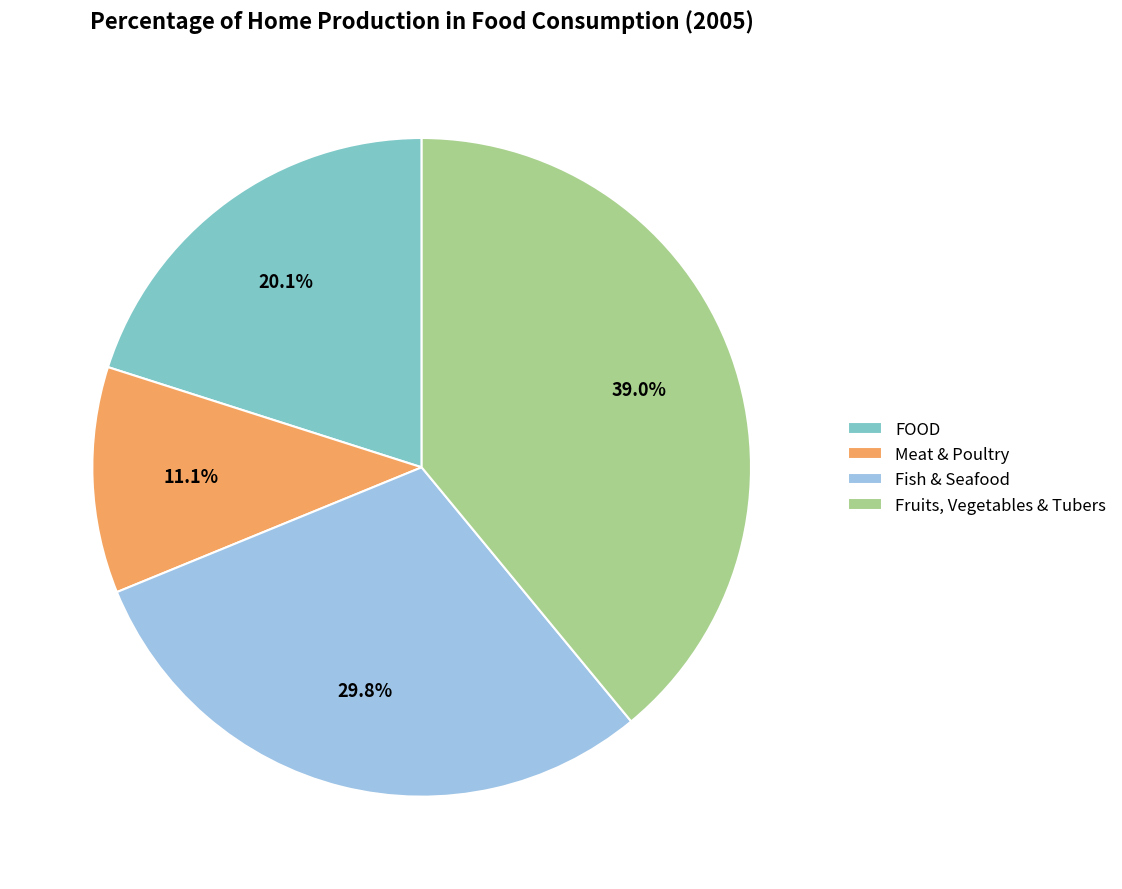

To the nearest percent, what percentage of the pie is FOOD?

20%